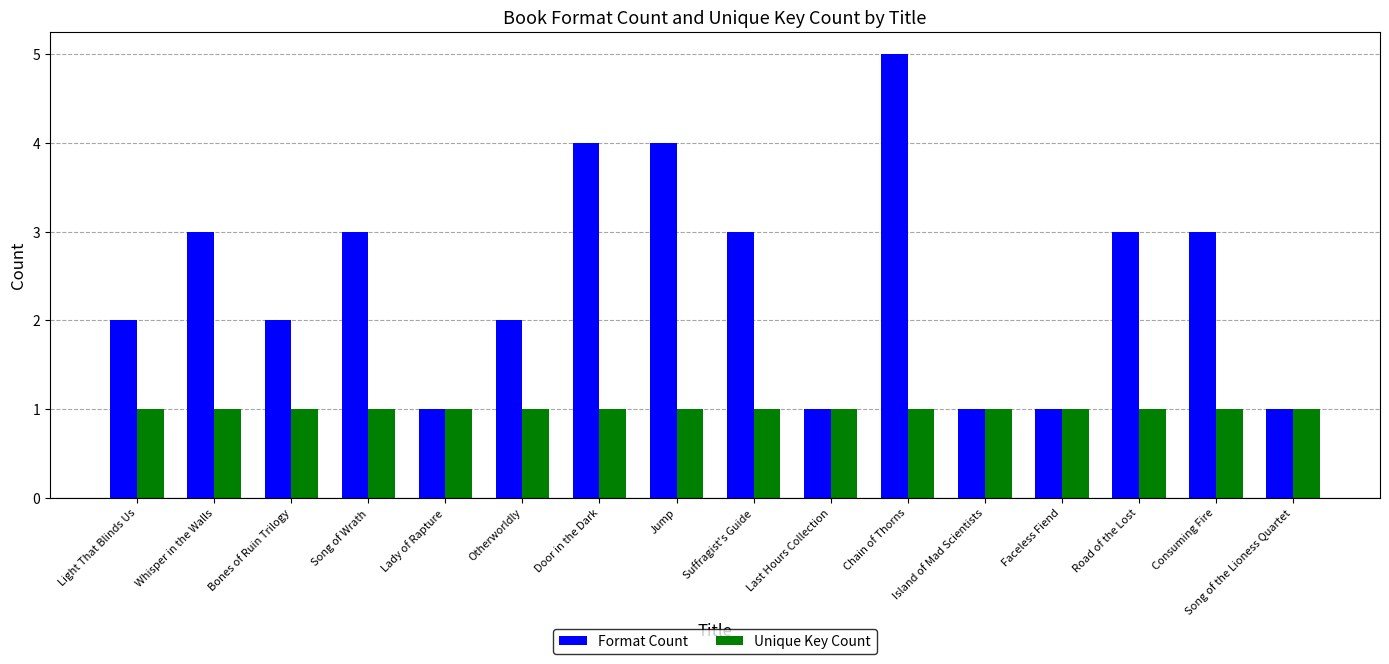

True or false: Format Count has a value of 0 at Song of the Lioness Quartet.

False